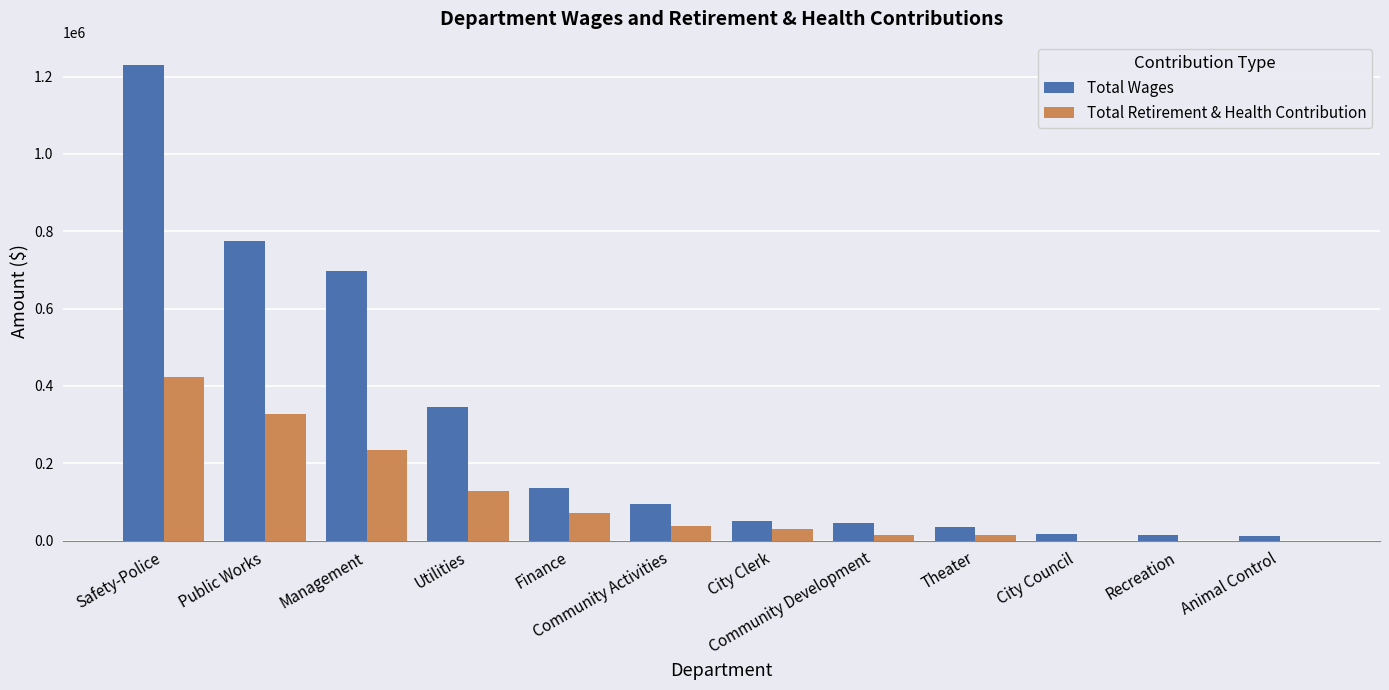

What is the sum of all Total Retirement & Health Contribution values?

1274684